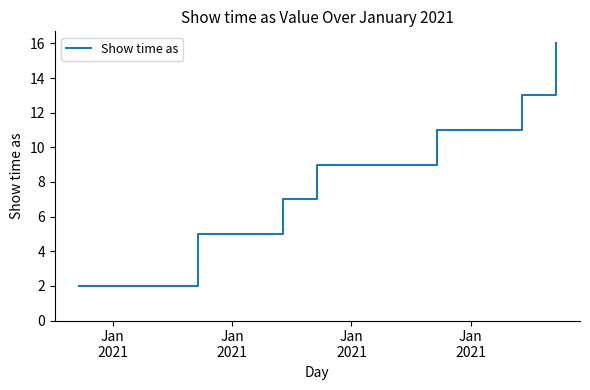

True or false: the data has more than 2 interior local peaks.

False